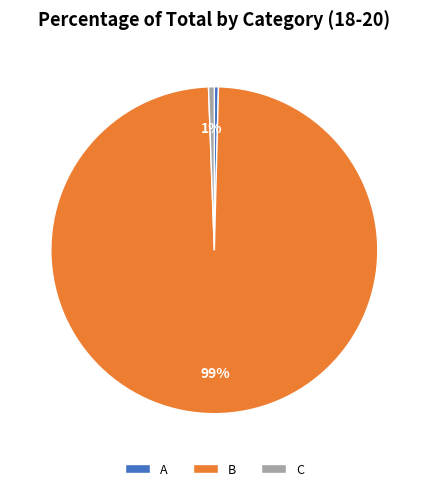

The A slice represents 0% of the pie. True or false?

True